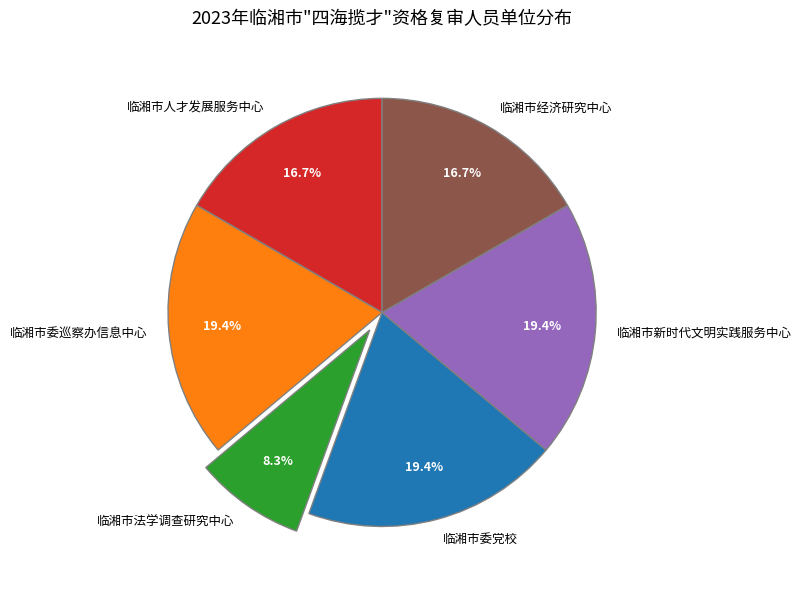

Is it true that 临湘市法学调查研究中心 is 8% of the pie?

True